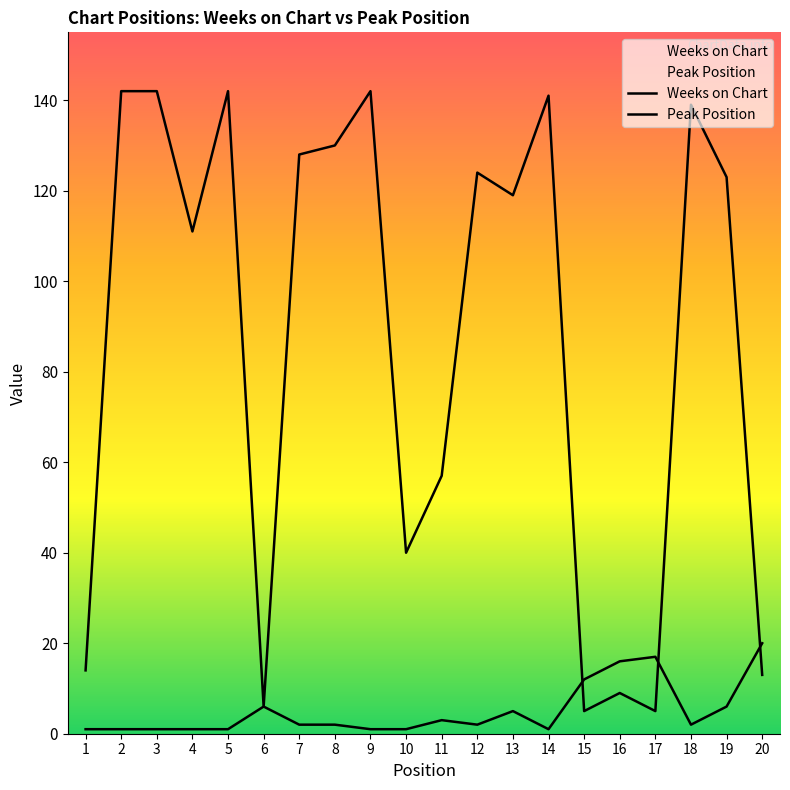

What is the difference between the Peak Position values at 20 and 9?

19